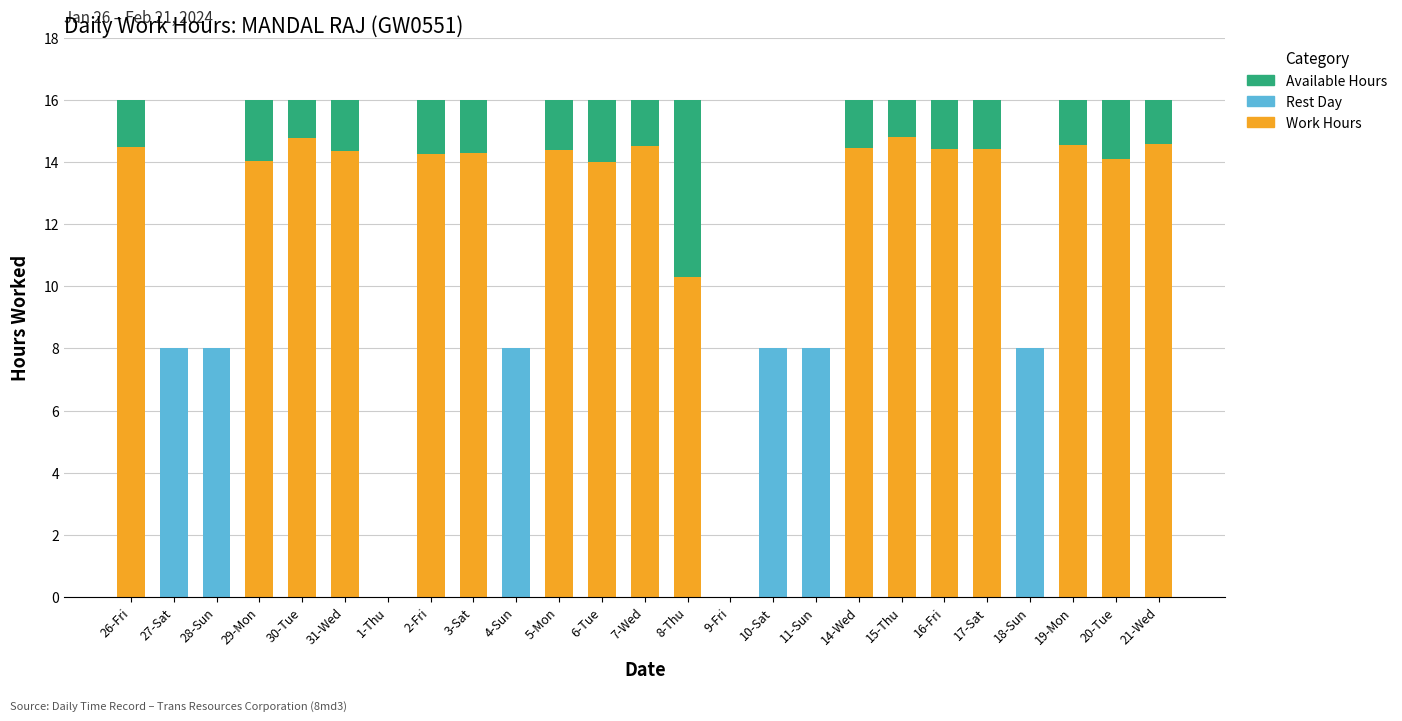

What is the total value across all series at 7-Wed?

16.0